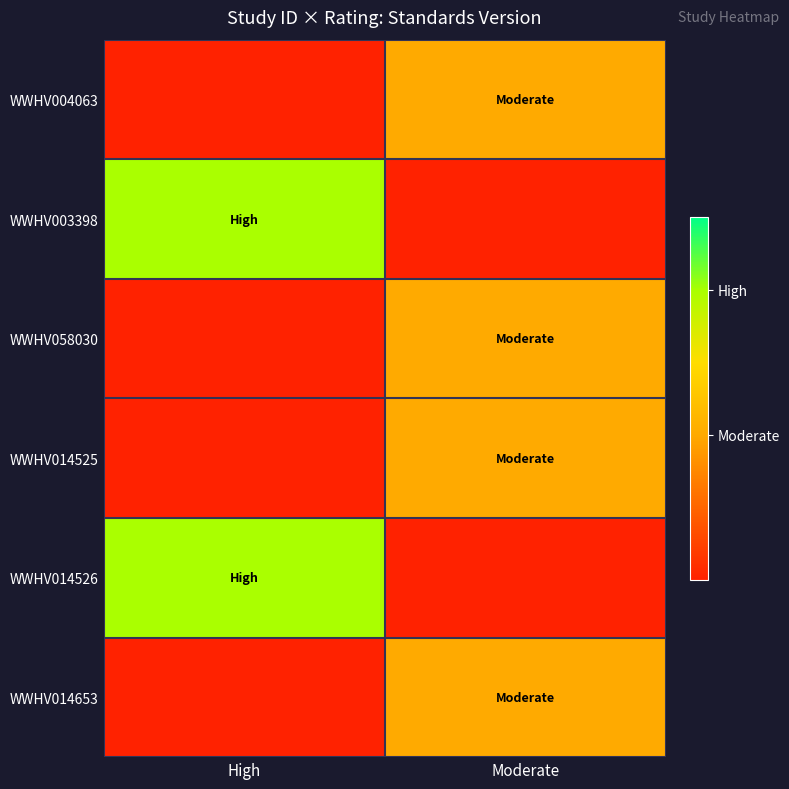

What is the difference between the highest and lowest values at Moderate?

1